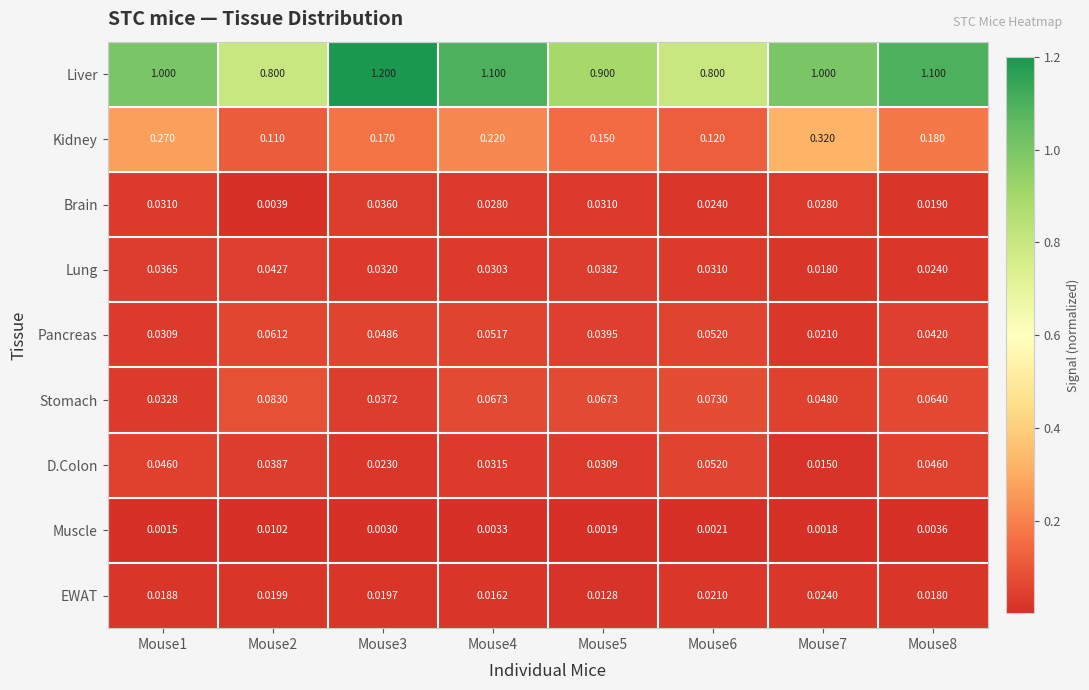

At Mouse4, list the series in order from smallest to largest.

Muscle, EWAT, Brain, Lung, D.Colon, Pancreas, Stomach, Kidney, Liver